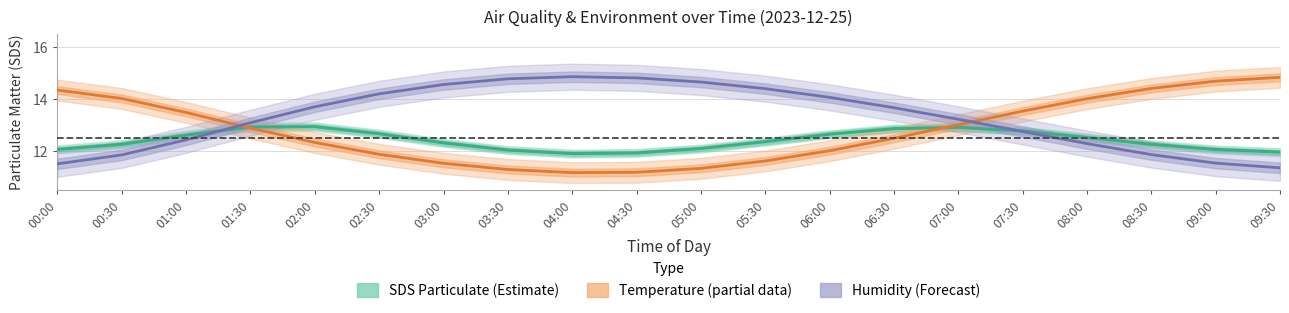

At which label does Humidity (normalized) reach its peak?

04:00